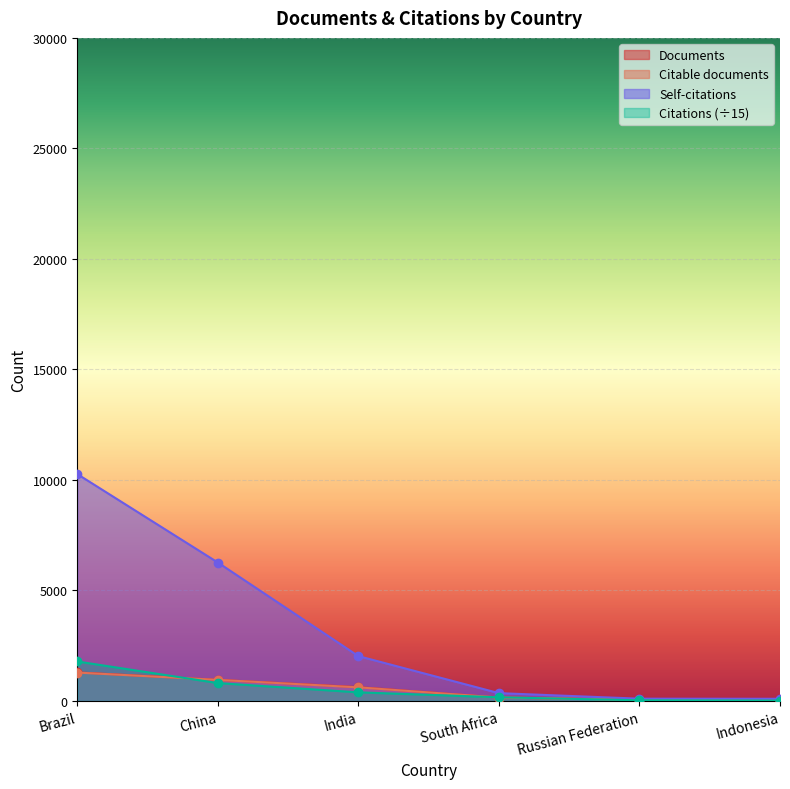

True or false: Citations has more than 1 interior local peaks.

False